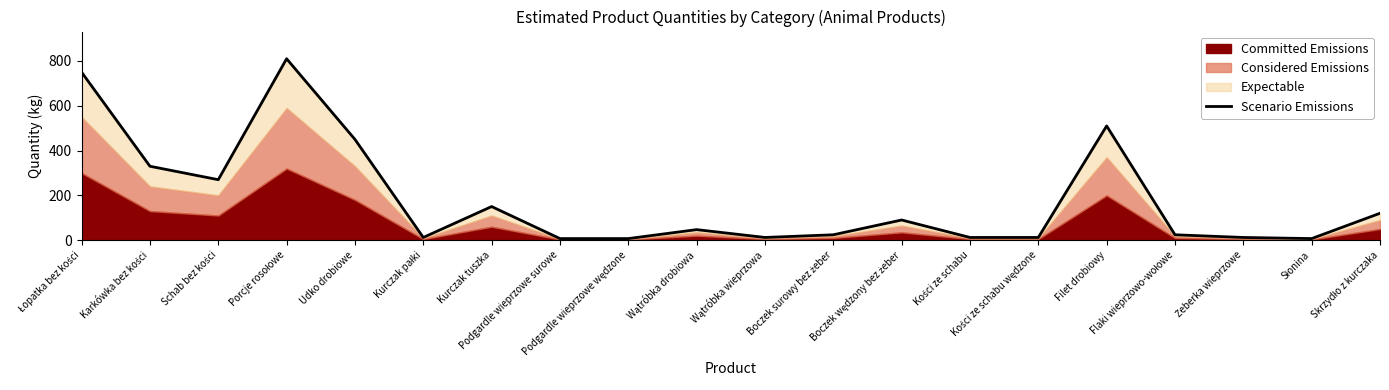

Rank the categories by value from highest to lowest.

Porcje rosołowe, Łopatka bez kości, Filet drobiowy, Udko drobiowe, Karkówka bez kości, Schab bez kości, Kurczak tuszka, Skrzydło z kurczaka, Boczek wędzony bez żeber, Wątróbka drobiowa, Boczek surowy bez żeber, Flaki wieprzowo-wołowe, Kurczak pałki, Wątróbka wieprzowa, Kości ze schabu, Kości ze schabu wędzone, Żeberka wieprzowe, Podgardle wieprzowe surowe, Podgardle wieprzowe wędzone, Słonina